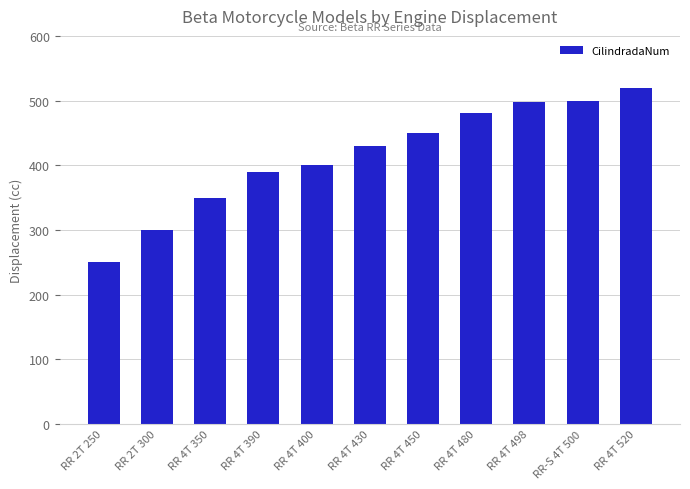

What is the difference between the second highest and minimum values?

250